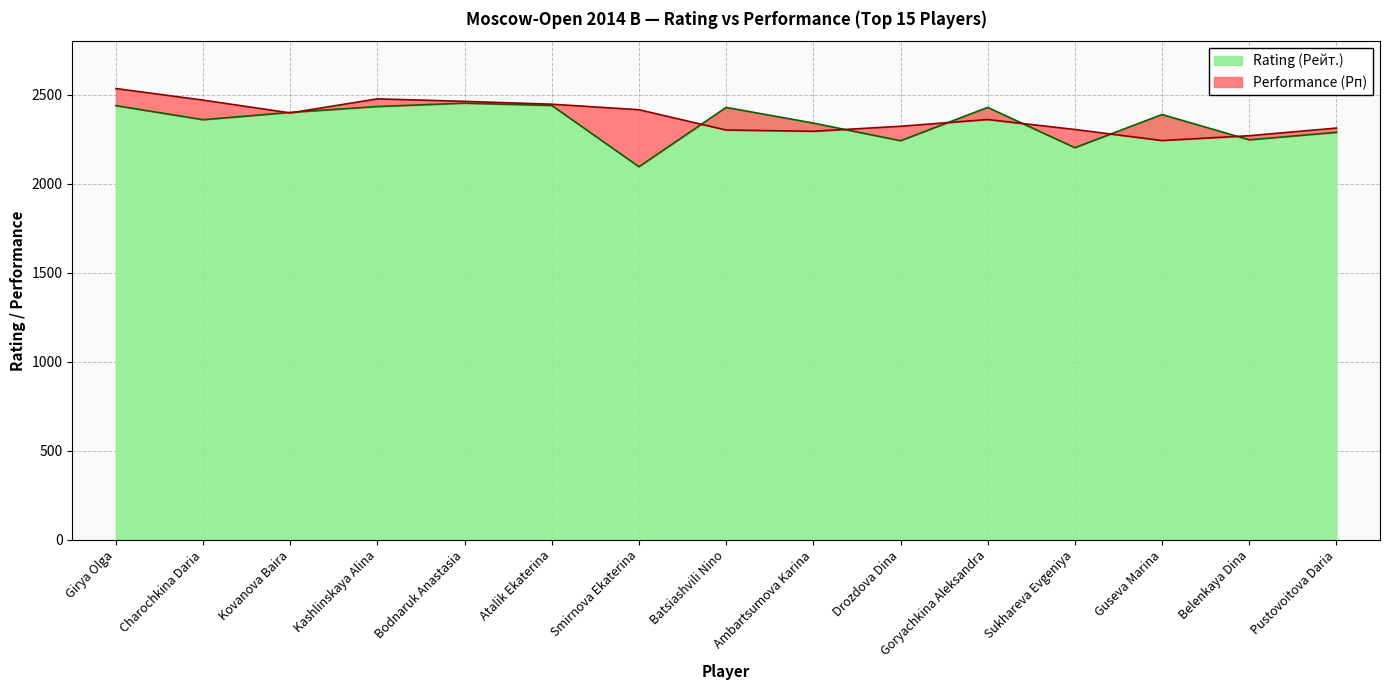

What is the difference between the maximum and minimum values in the Rating (Рейт.) series?

357